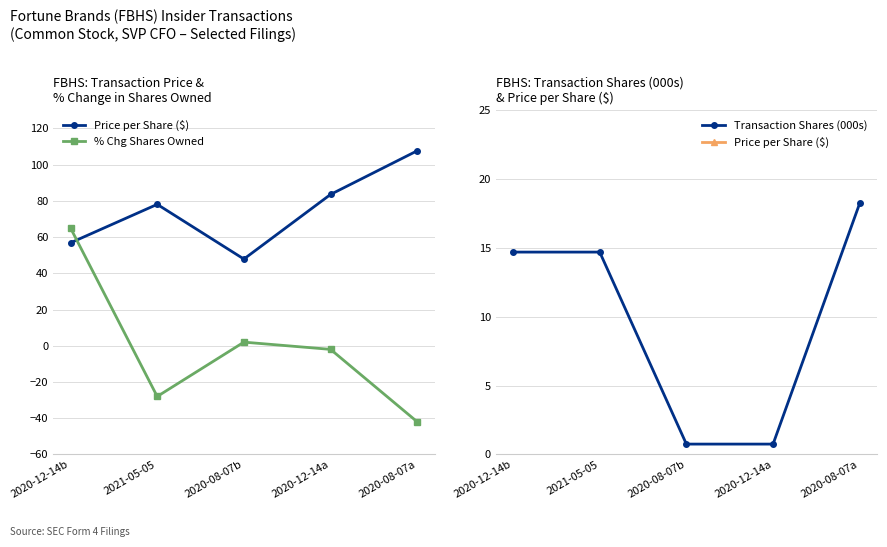

What is the value of the Transaction Shares (000s) point at the 3rd from the left?

0.8